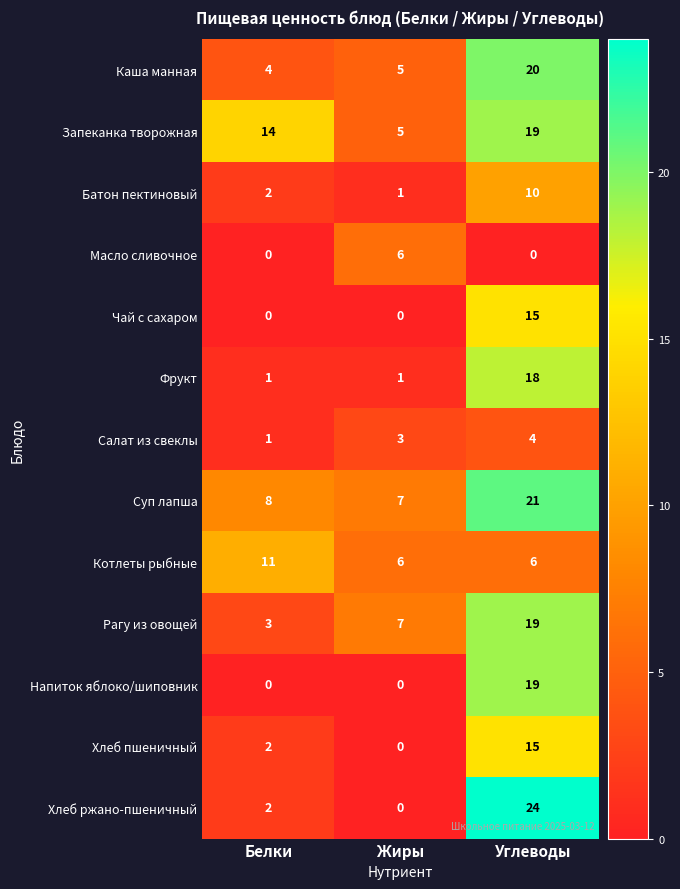

What is the total value across all series at Белки?

48